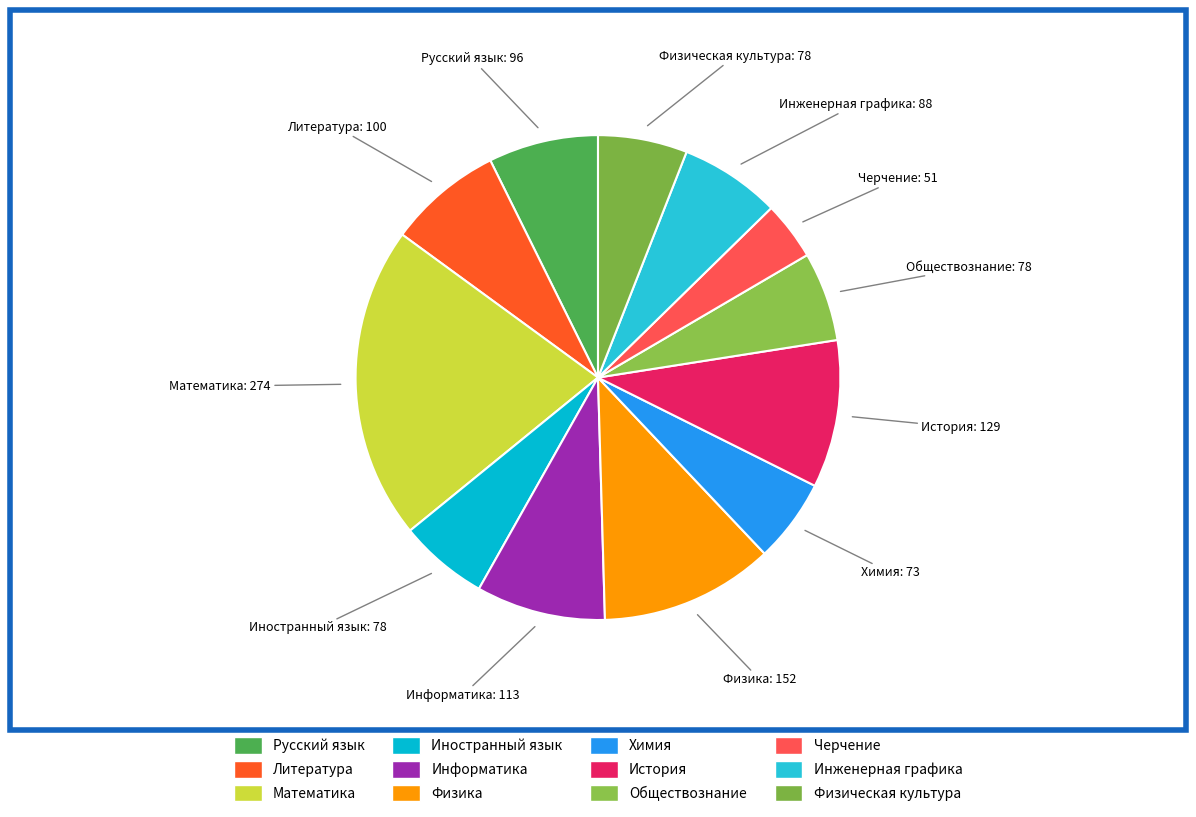

What is the change in value from Математика to История?

-145